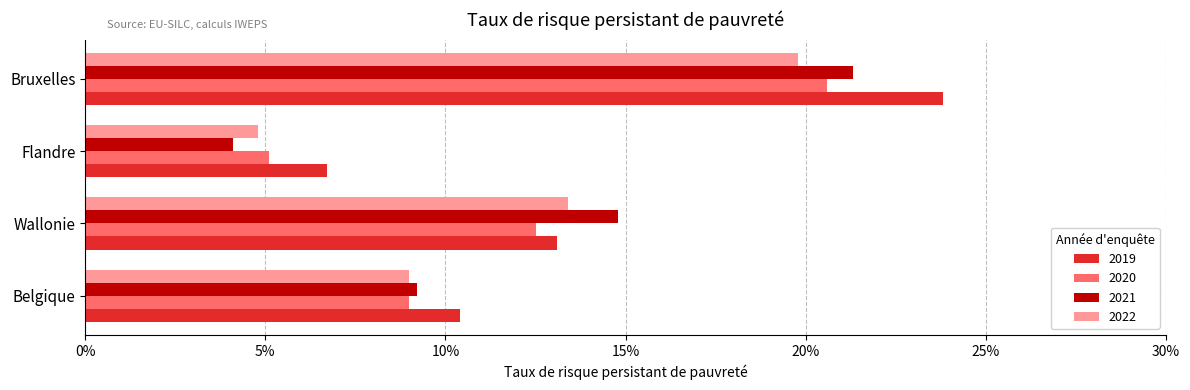

The value of 2021 at Wallonie is 0.1. True or false?

False